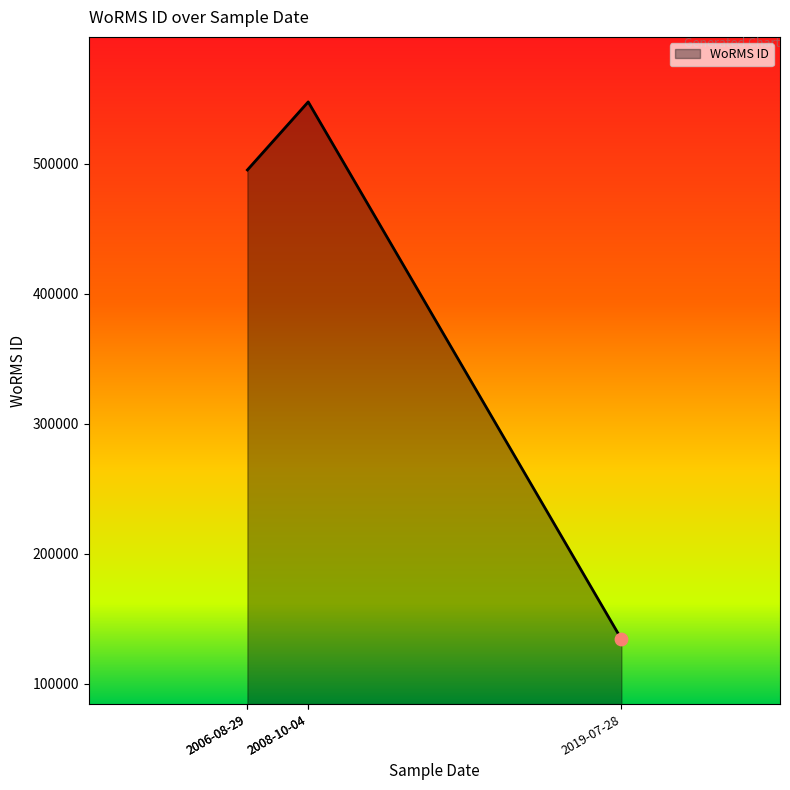

Between 29-08-2006 and 04-10-2008, which is larger?

04-10-2008